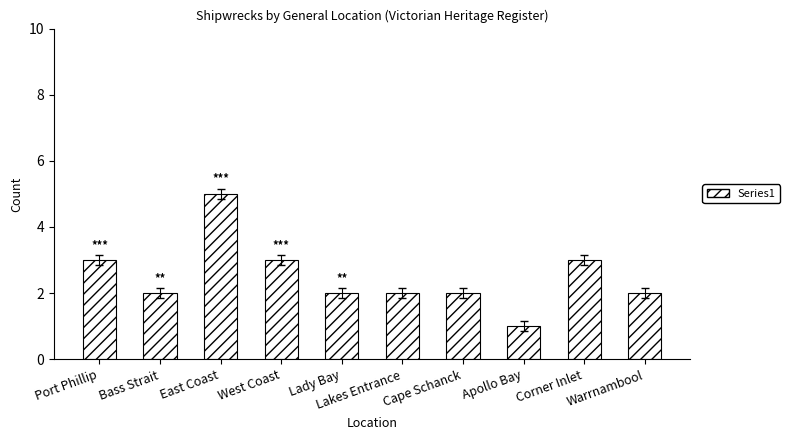

How many values are between 2 and 3?

8